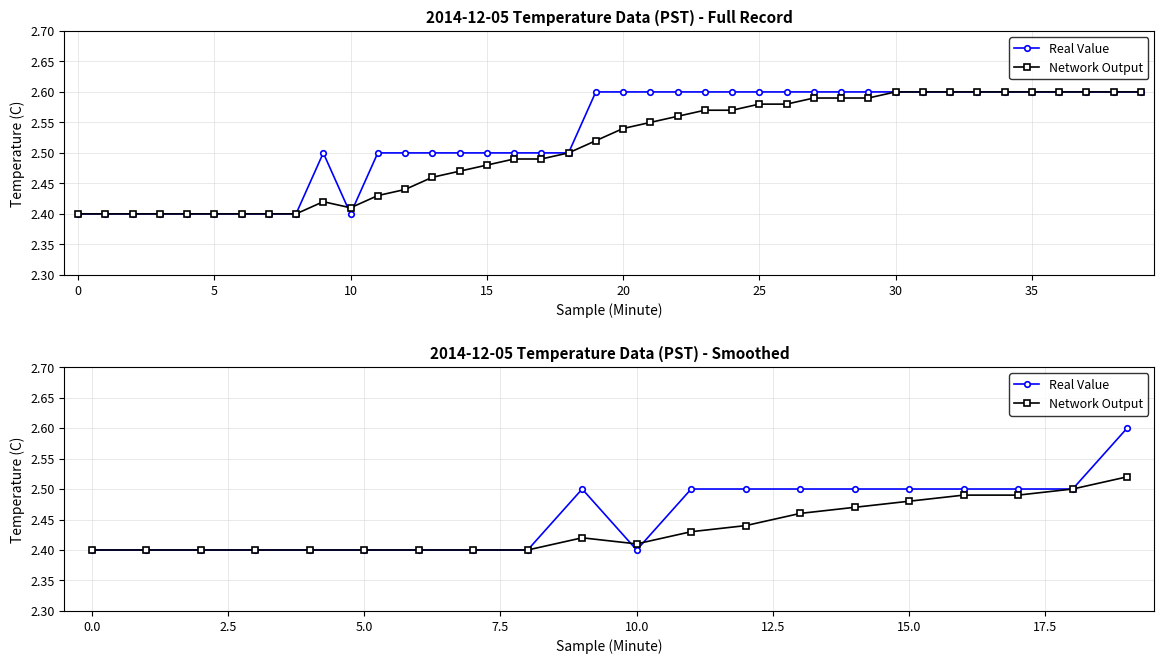

In Real Value, how many points are higher than both neighbors (excluding endpoints)?

1